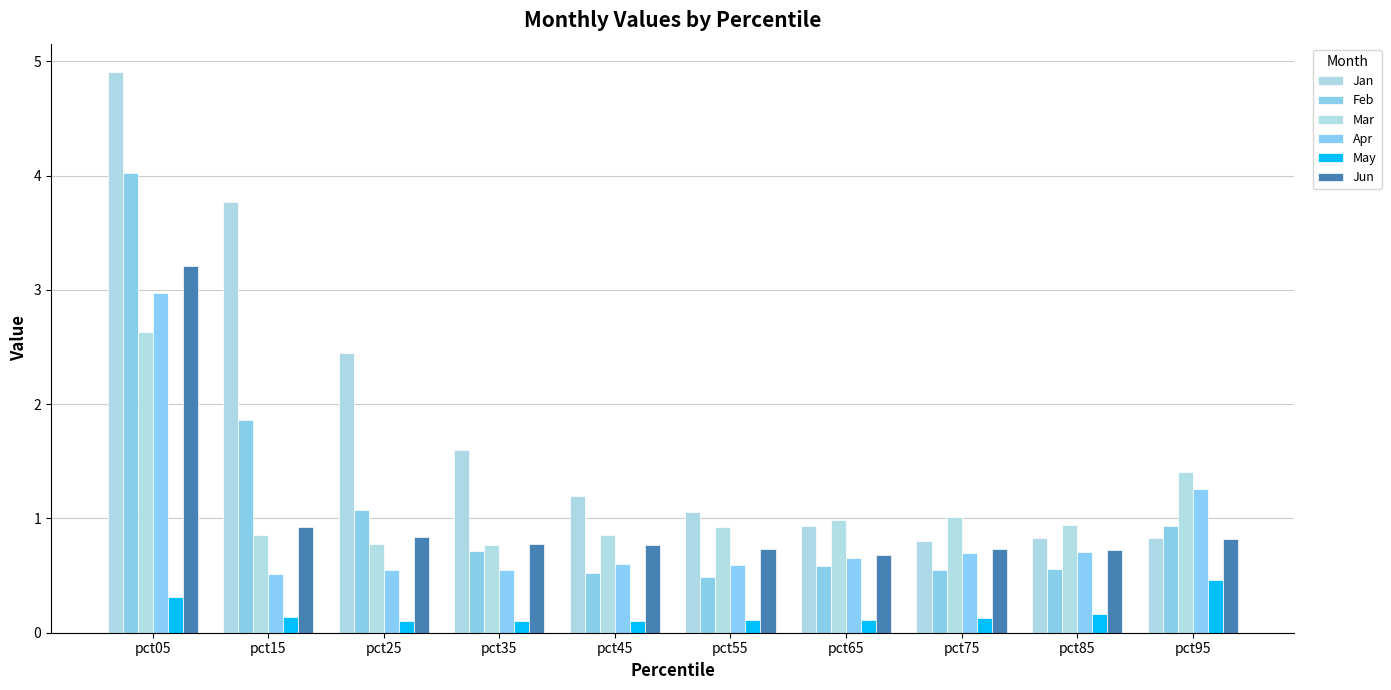

What is the sum of the Apr values at pct05 and pct85?

3.7